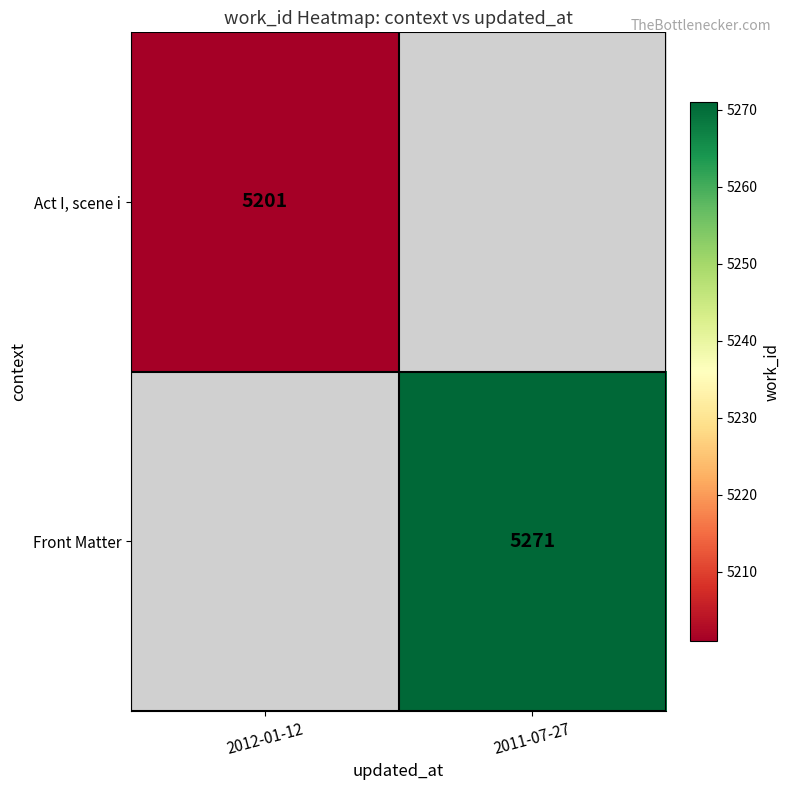

The Act I, scene i series shows 8164 at 2012-01-12. True or false?

False